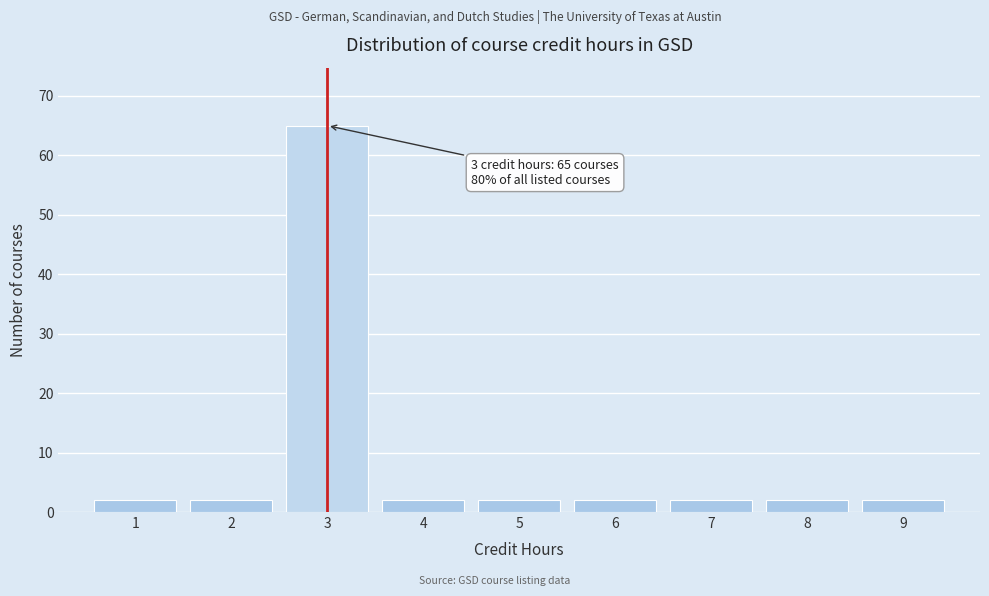

Reading right to left, list all the values displayed in this chart.

9=2	8=2	7=2	6=2	5=2	4=2	3=65	2=2	1=2